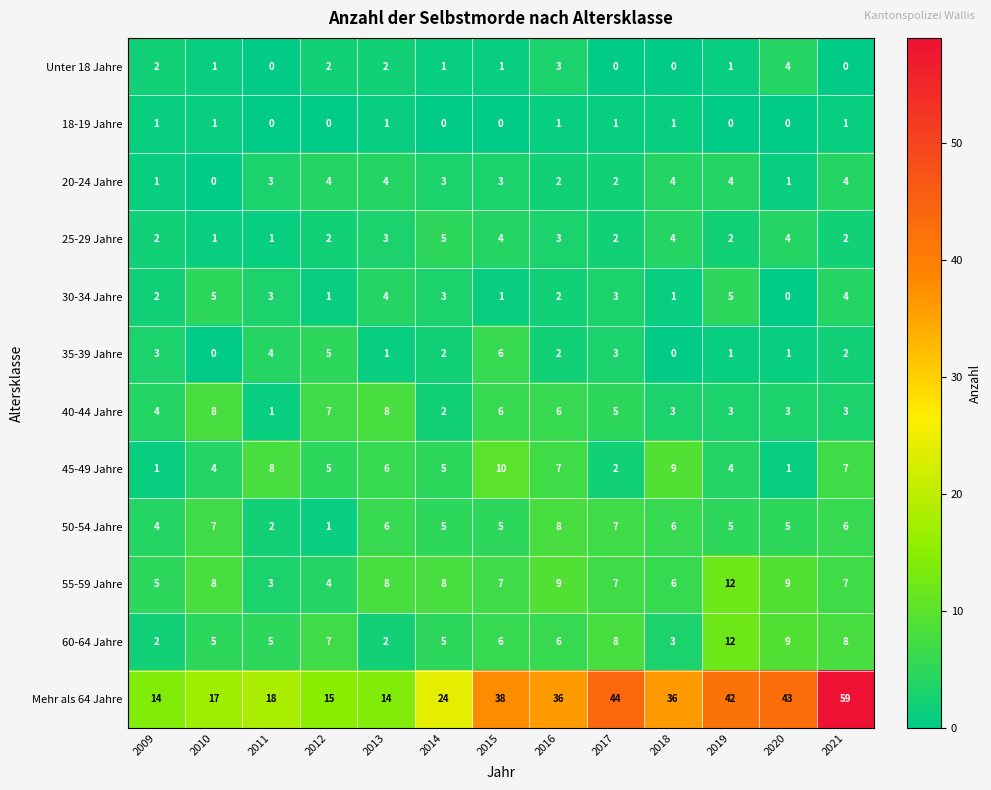

Count the 30-34 Jahre values in the range 1 to 4.

10